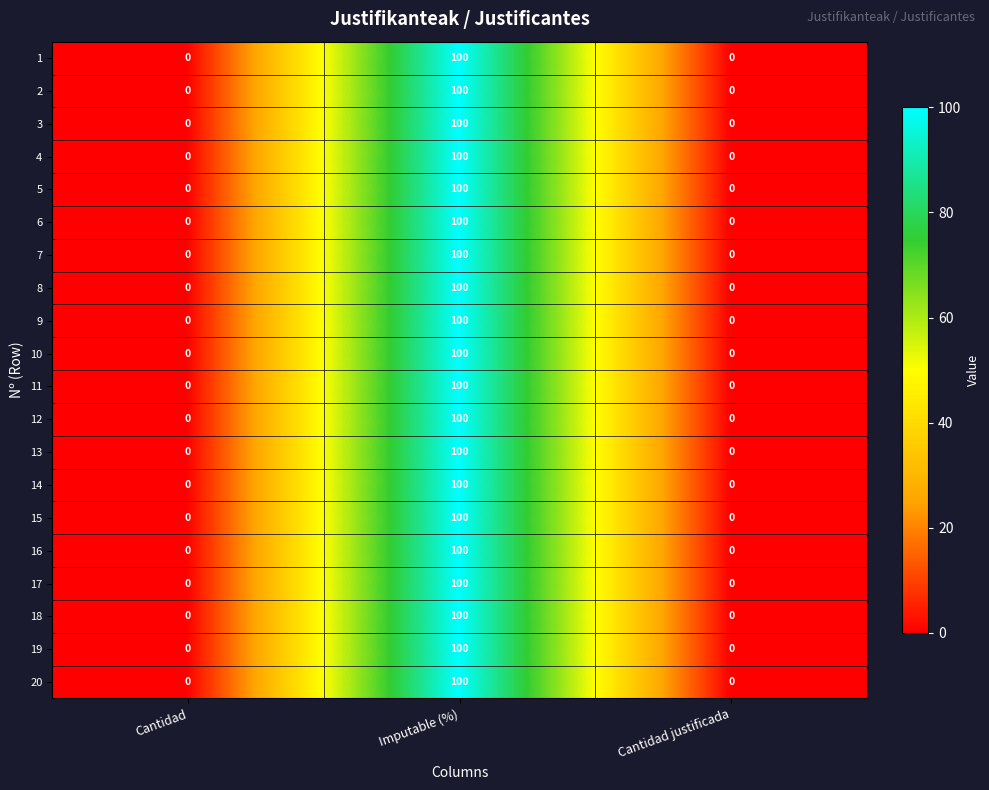

What is the sum of all 8 values?

100